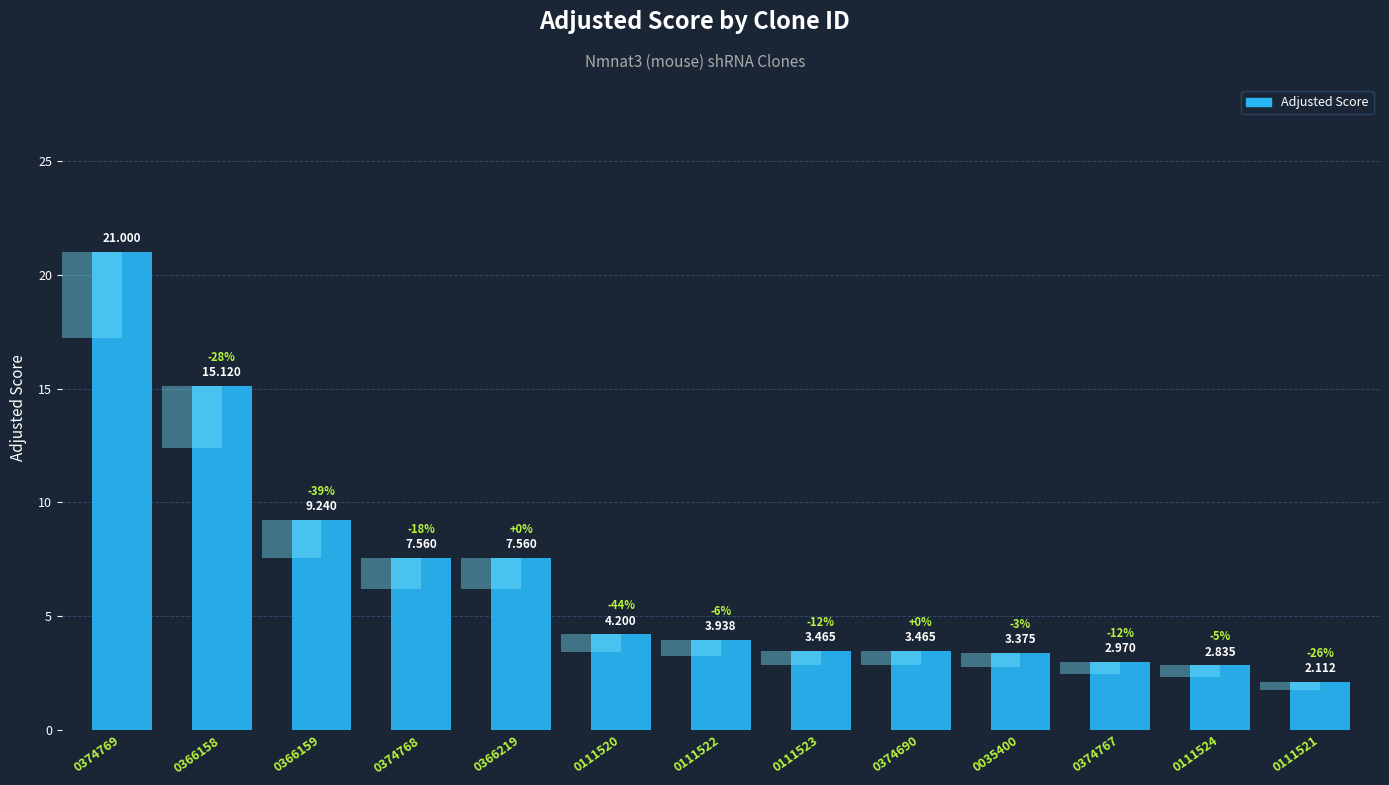

Read the value at 0374767.

3.0